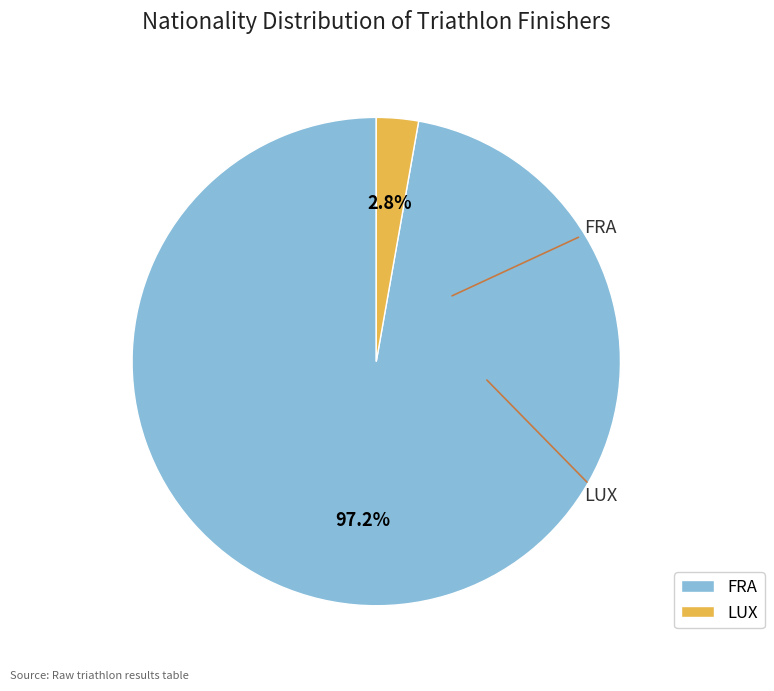

Count the number of slices in the pie.

2